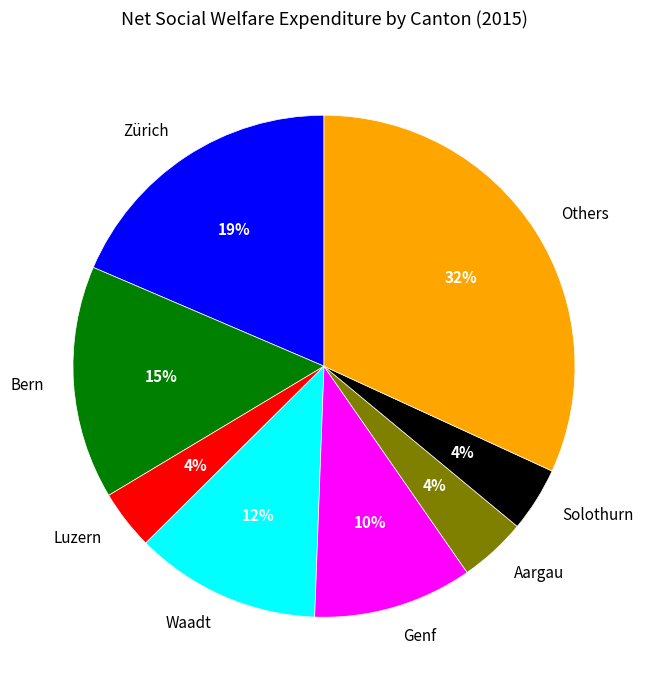

To the nearest percent, what is the difference between the Genf and Luzern slice percentages?

6%